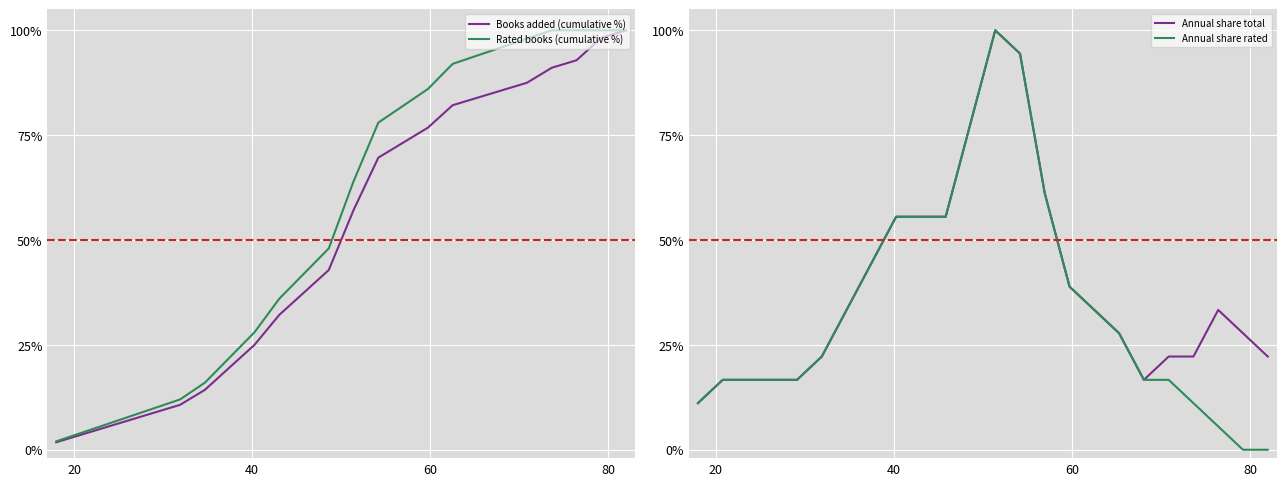

Does the chart display data point markers on the line(s)?

No